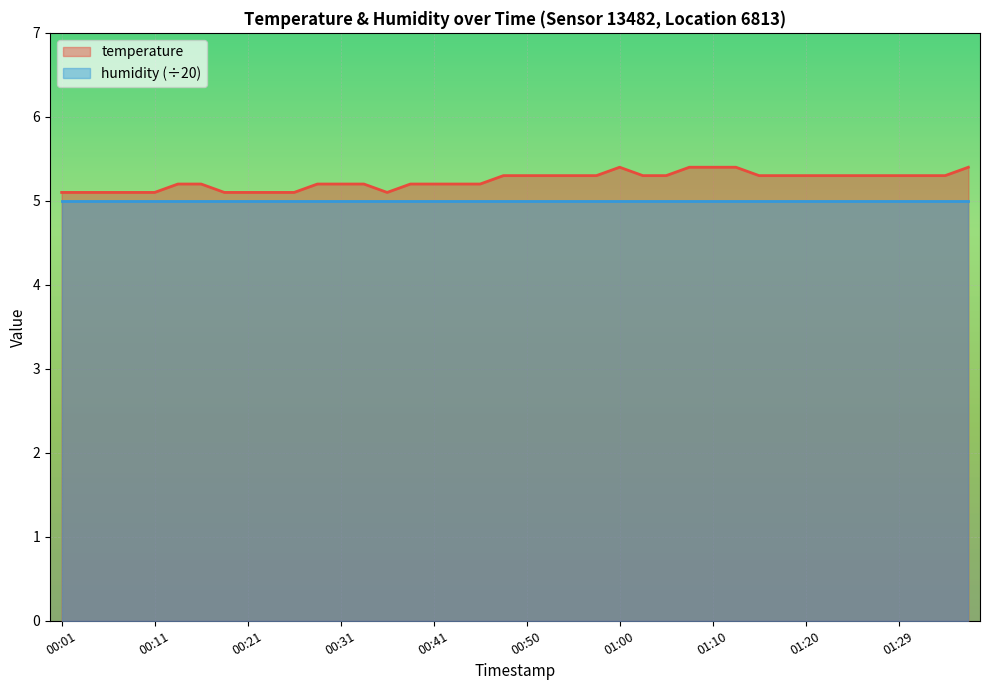

What is the average value?

5.2